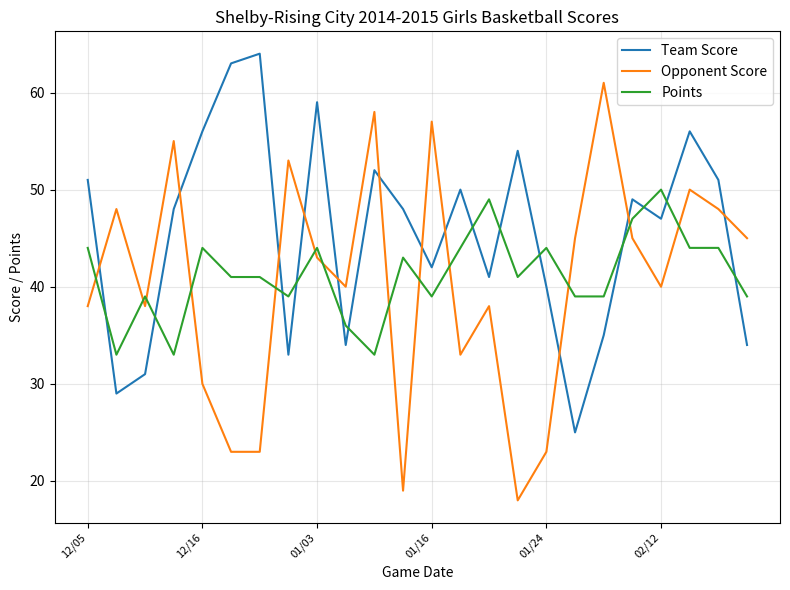

What is the difference between the maximum and minimum values in the Opponent Score series?

43